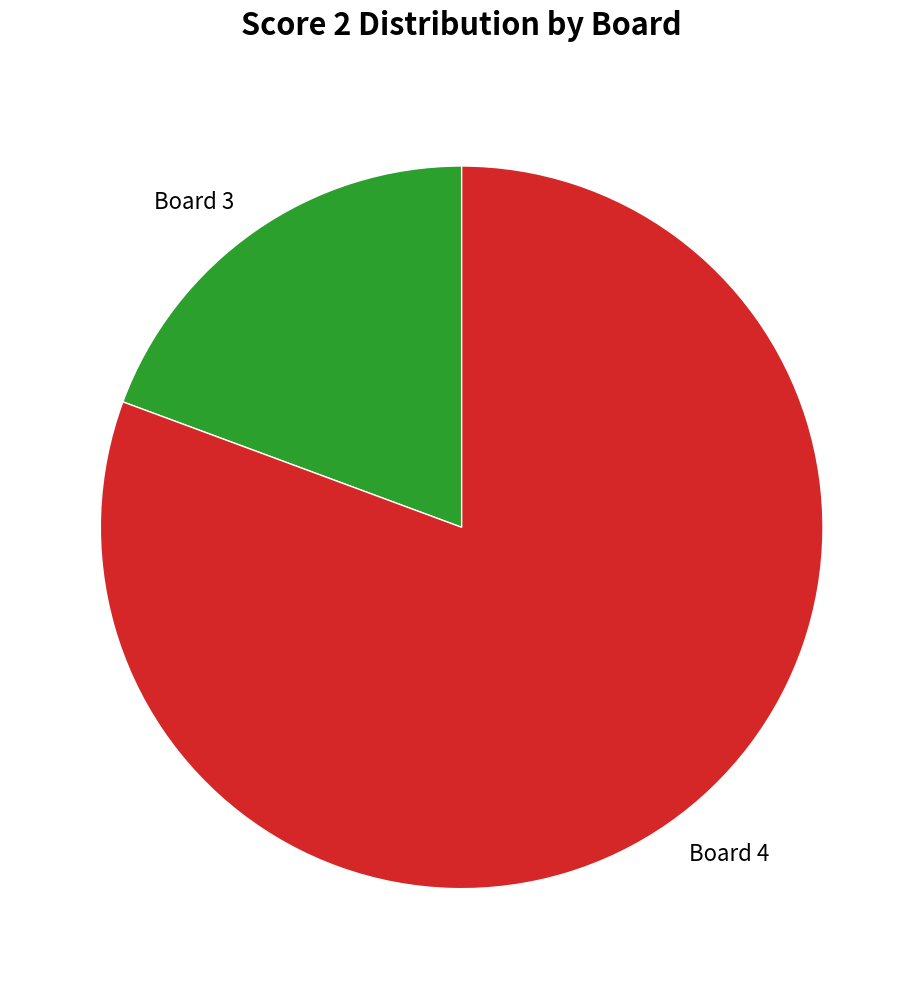

What is the smallest slice in the pie chart?

Board 3